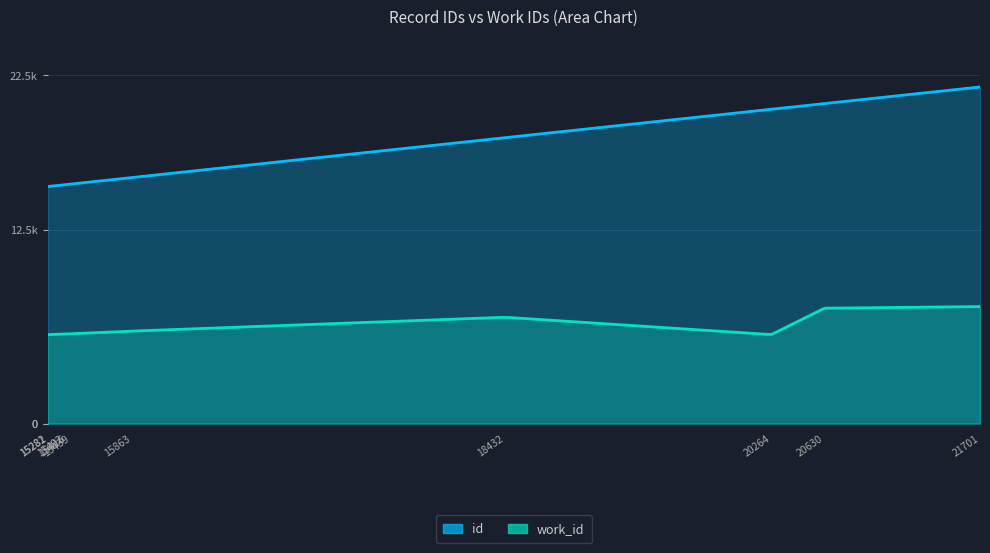

The value of work_id at 20264 is 2918. True or false?

False